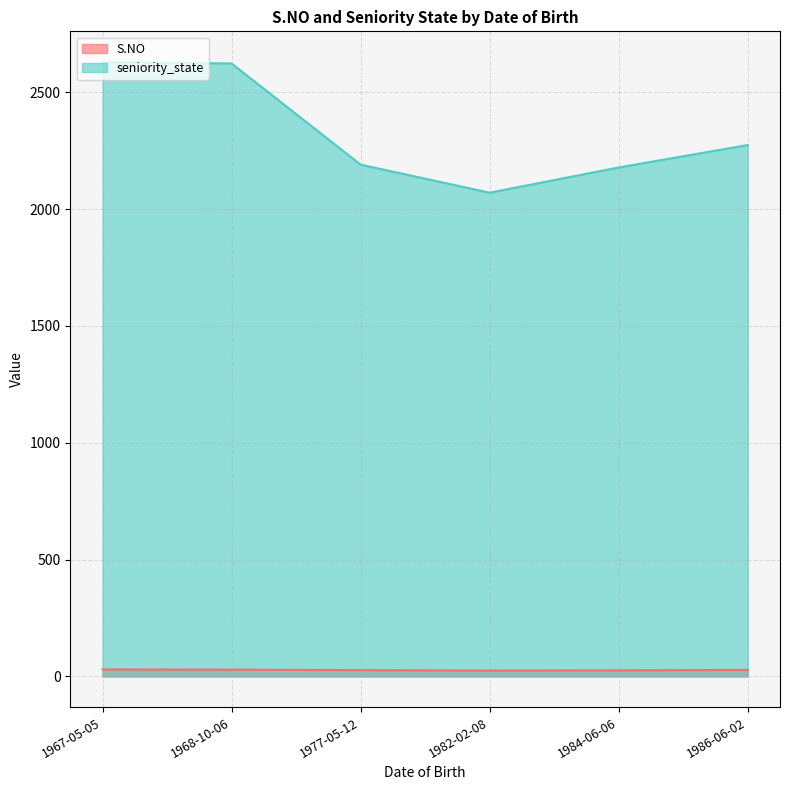

What are all the series names shown in the legend?

S.NO, seniority_state